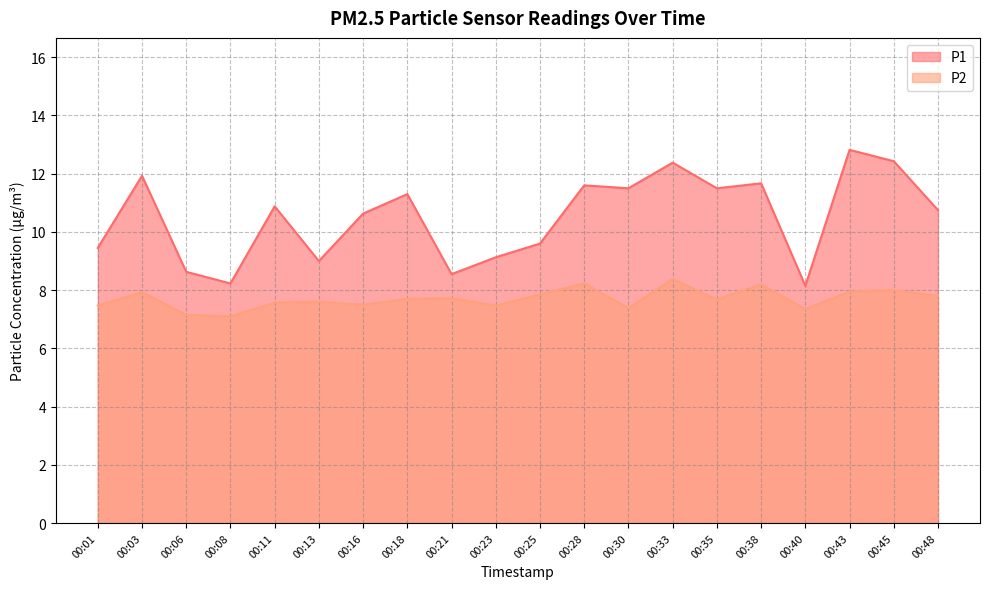

True or false: P1 and P2 intersect in this chart.

False